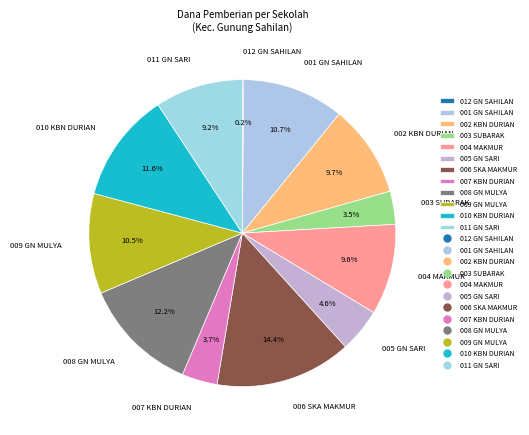

Is the sum of 007 KBN DURIAN and 001 GN SAHILAN greater than half?

No